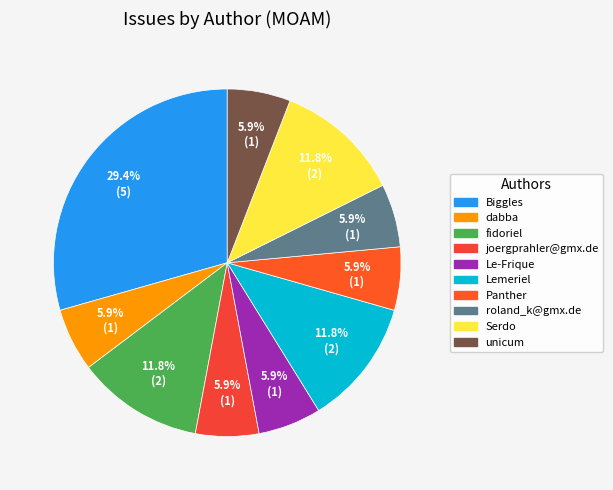

What portion of the pie excludes unicum?

94.1%